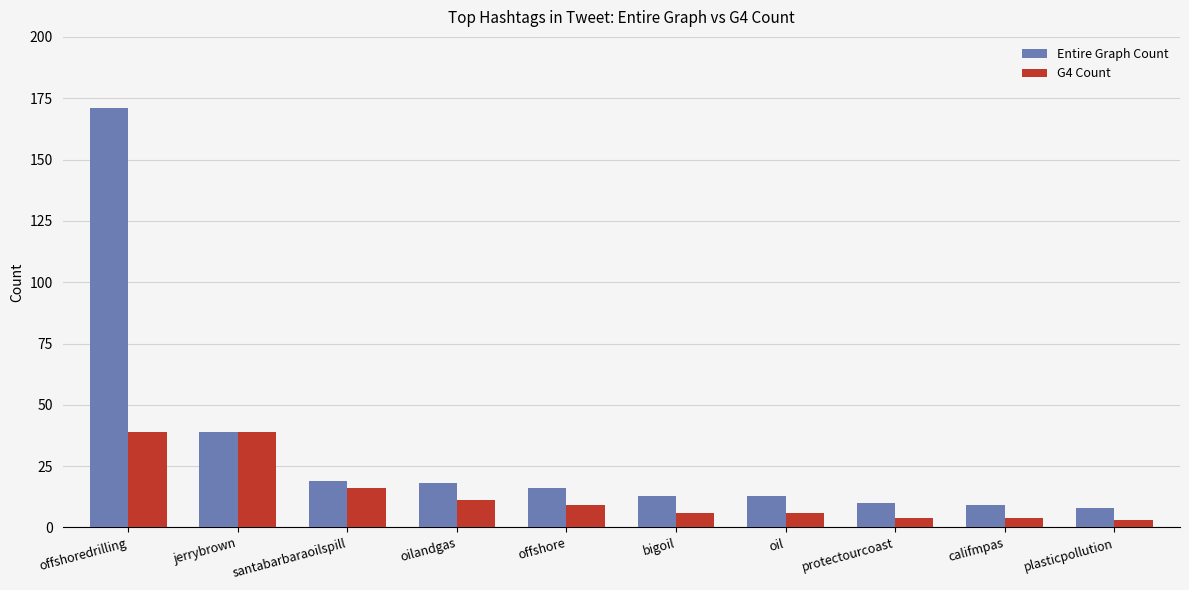

At which label does Entire Graph Count first exceed 16?

offshoredrilling